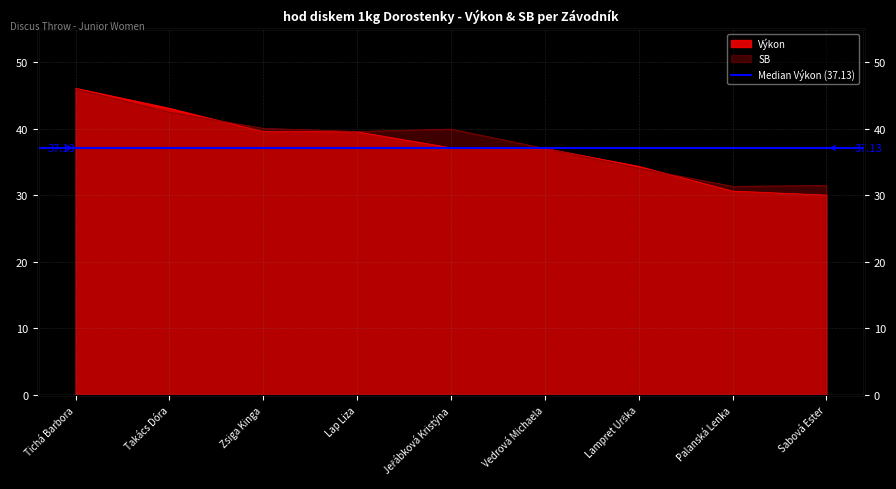

Which category has the lowest value in the SB series?

Palanská Lenka